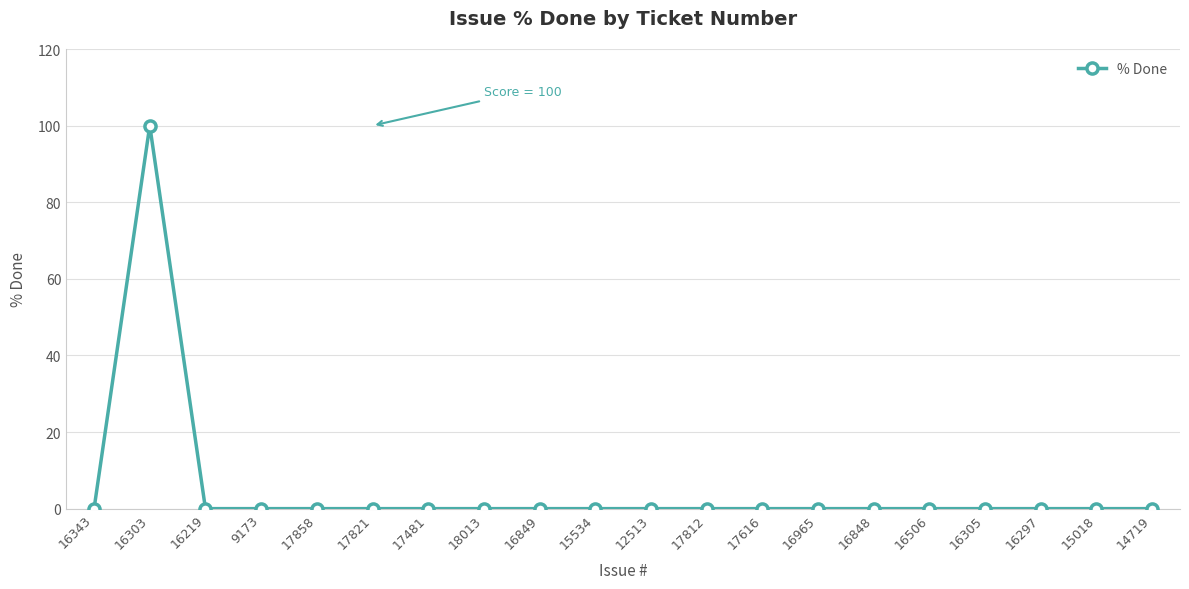

What is the maximum value shown in the chart?

100